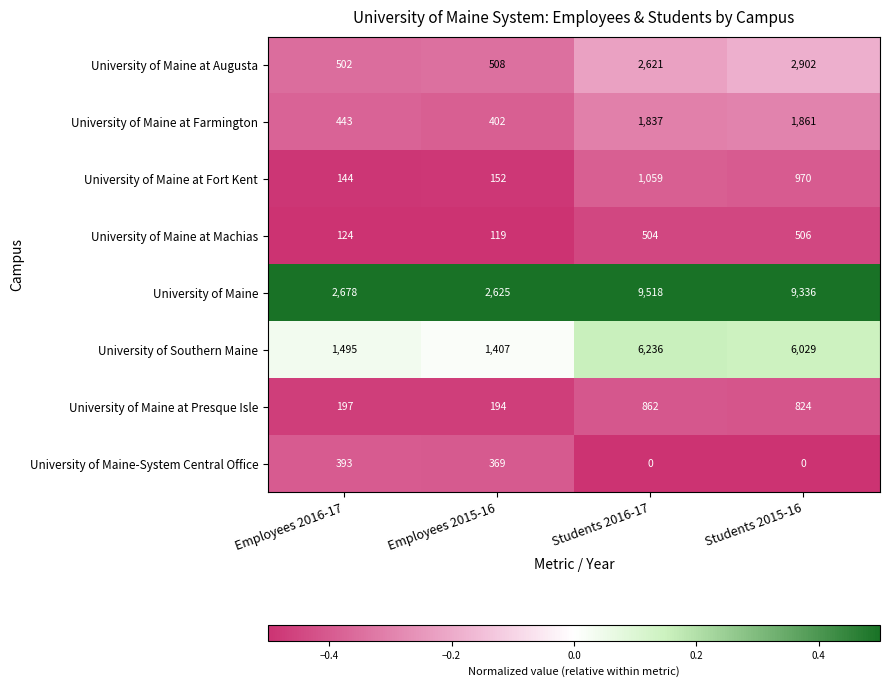

The University of Maine at Fort Kent series shows 1059 at Students 2016-17. True or false?

True